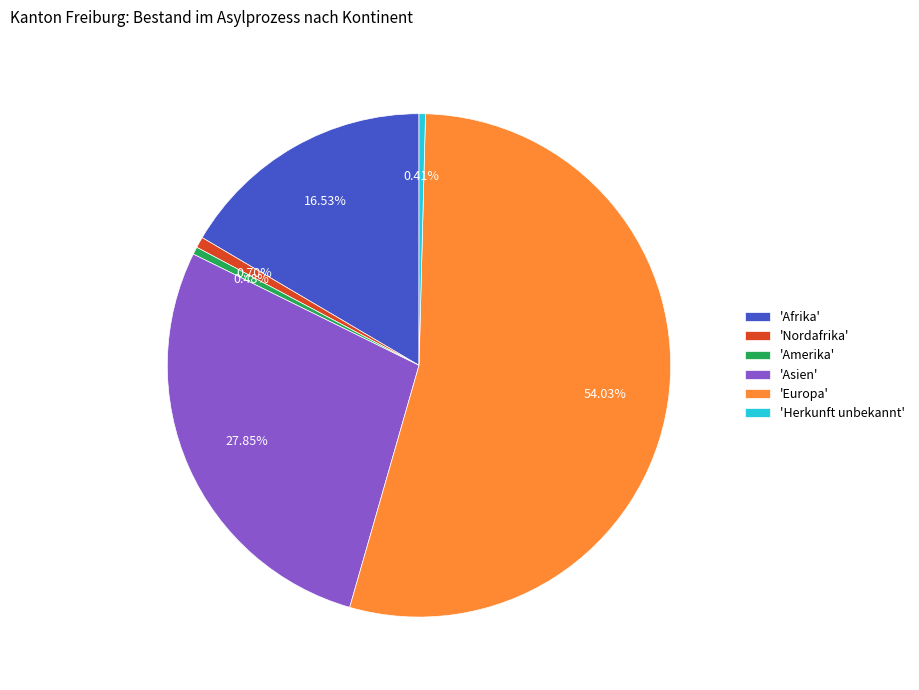

Do 'Asien' and 'Herkunft unbekannt' together represent more than half of the pie?

No